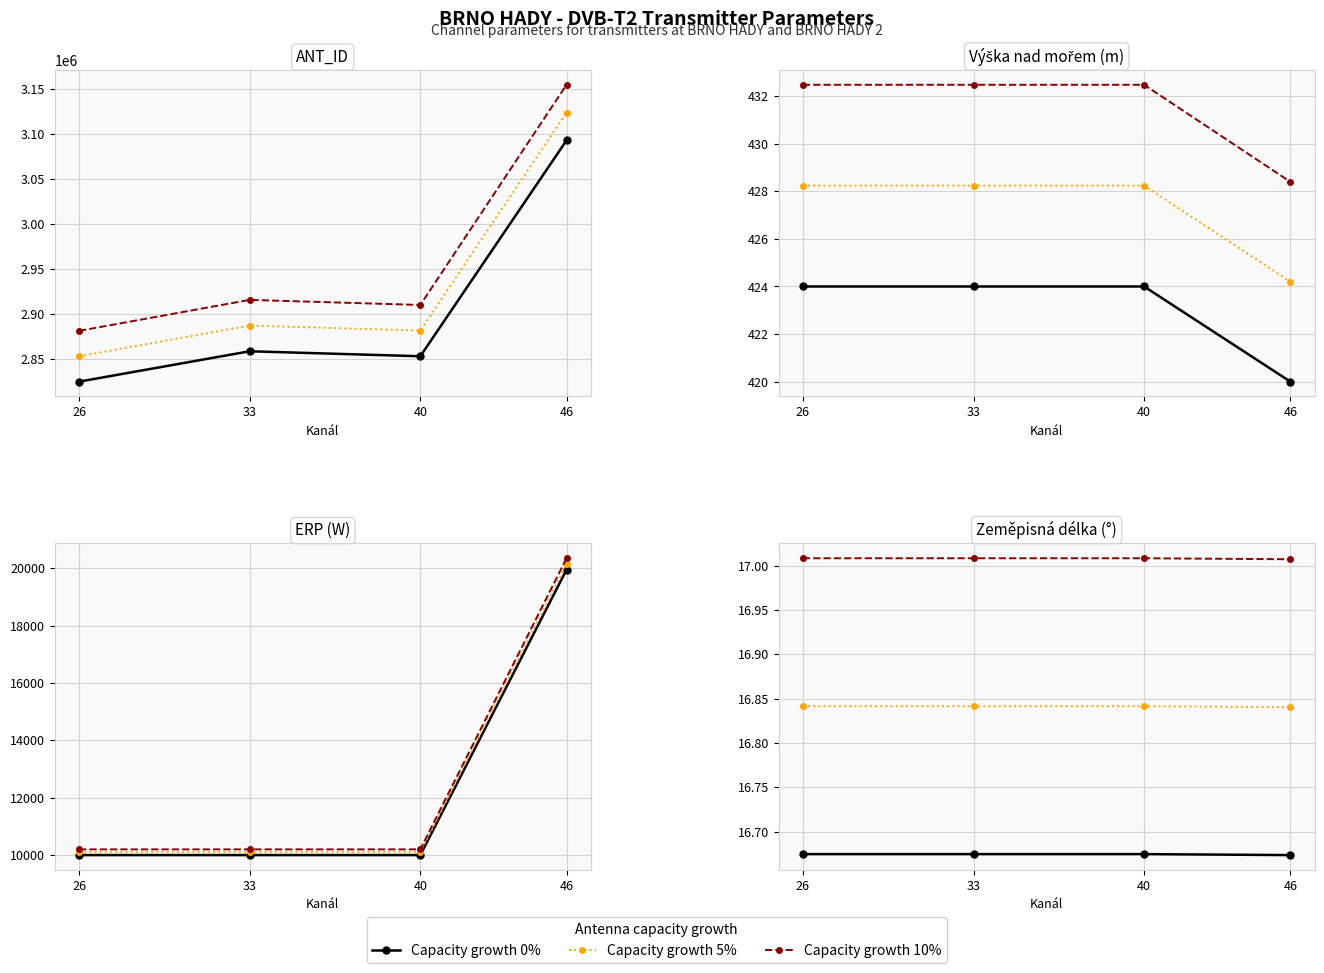

Which series has the widest spread of values?

10%